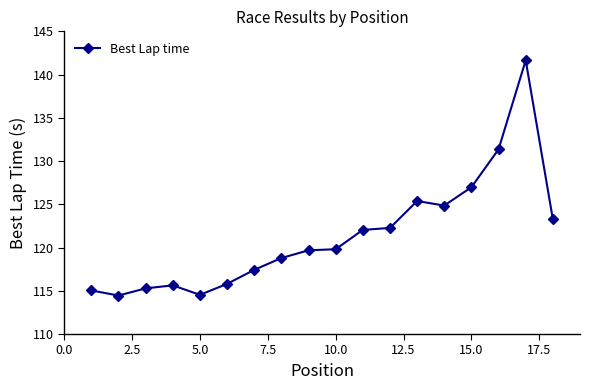

What is the sum of all values?

2184.2